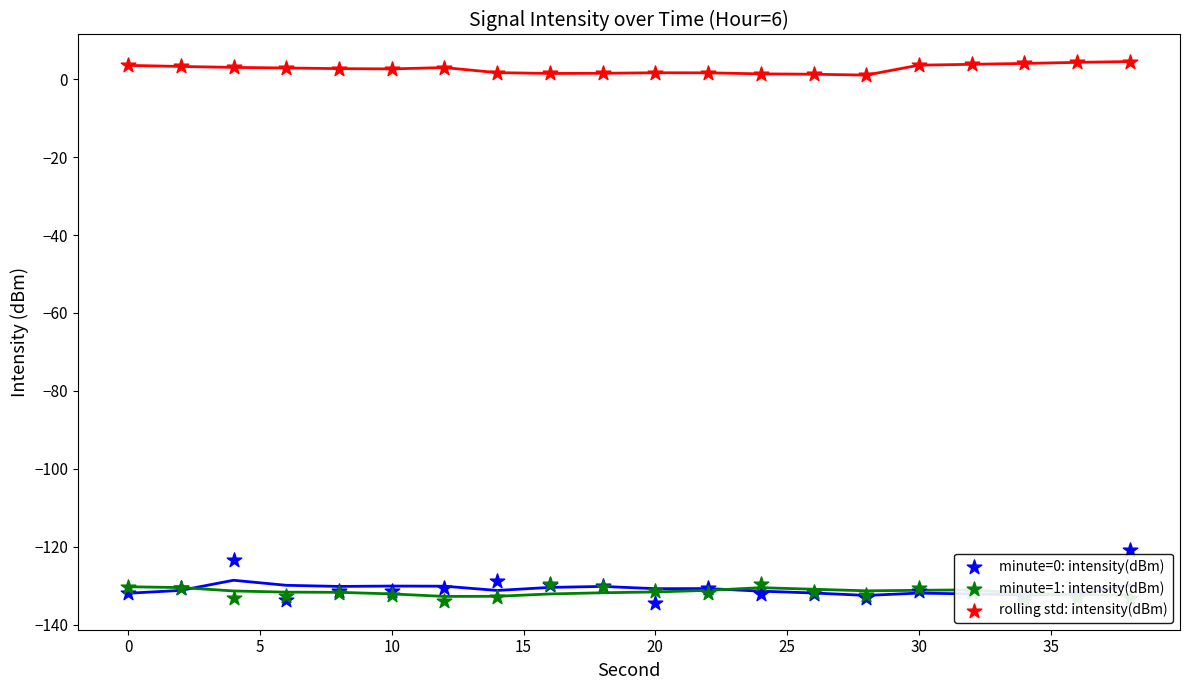

Which series has the widest spread of Y values?

minute=0: intensity(dBm)